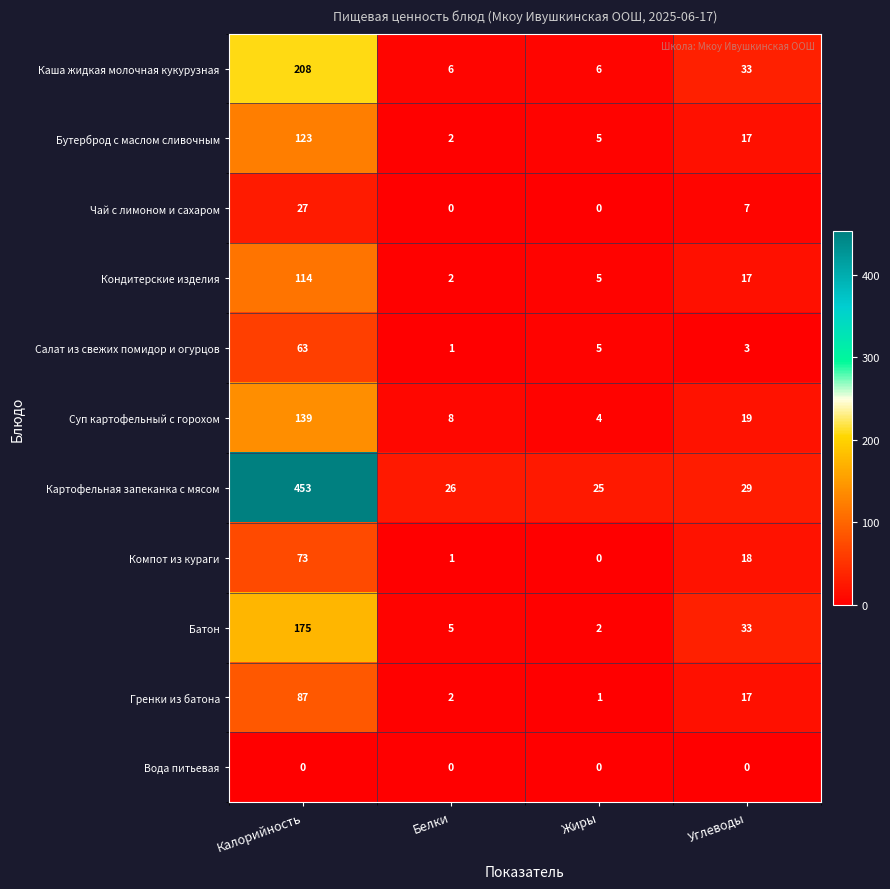

What is the difference between the maximum and minimum values in the Чай с лимоном и сахаром series?

27